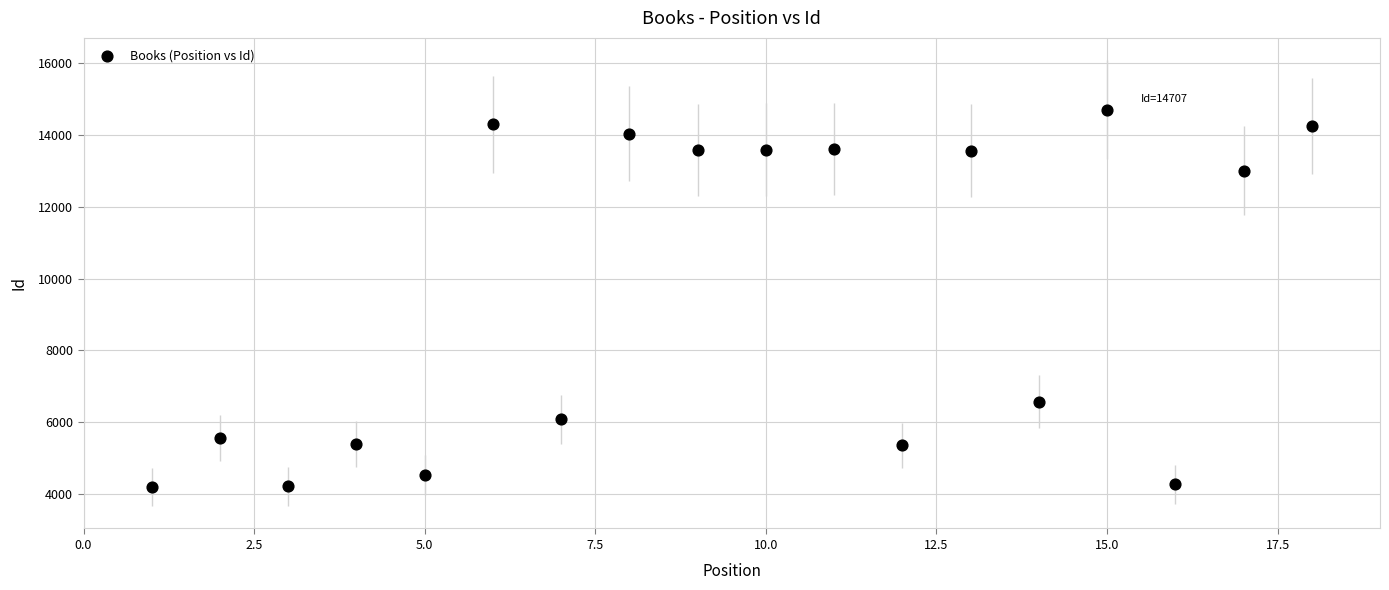

What Y value in the scatter plot is closest to 9449?

6573